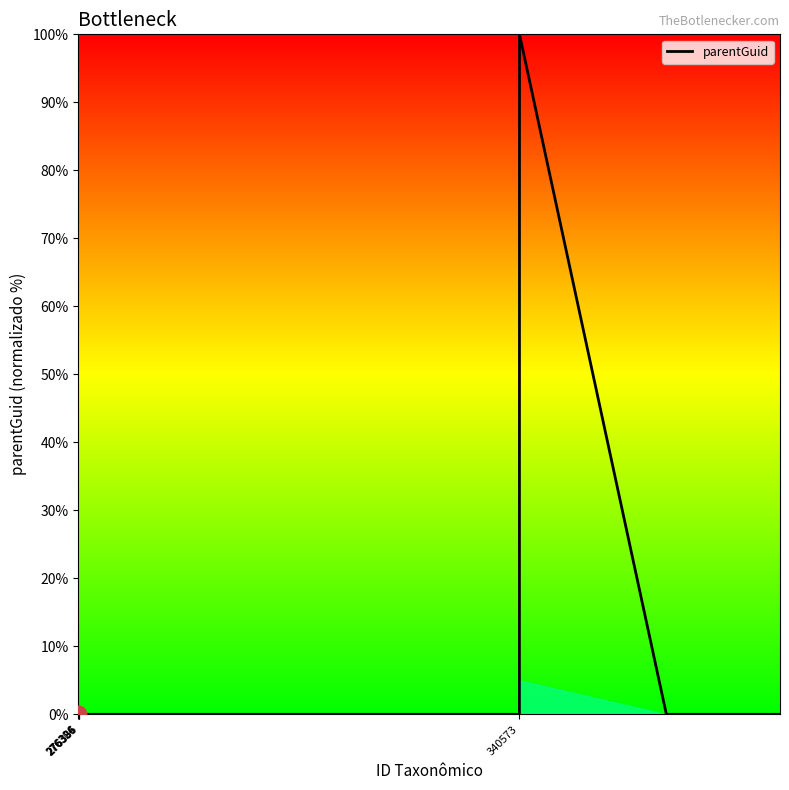

What is the maximum value shown in the chart?

100